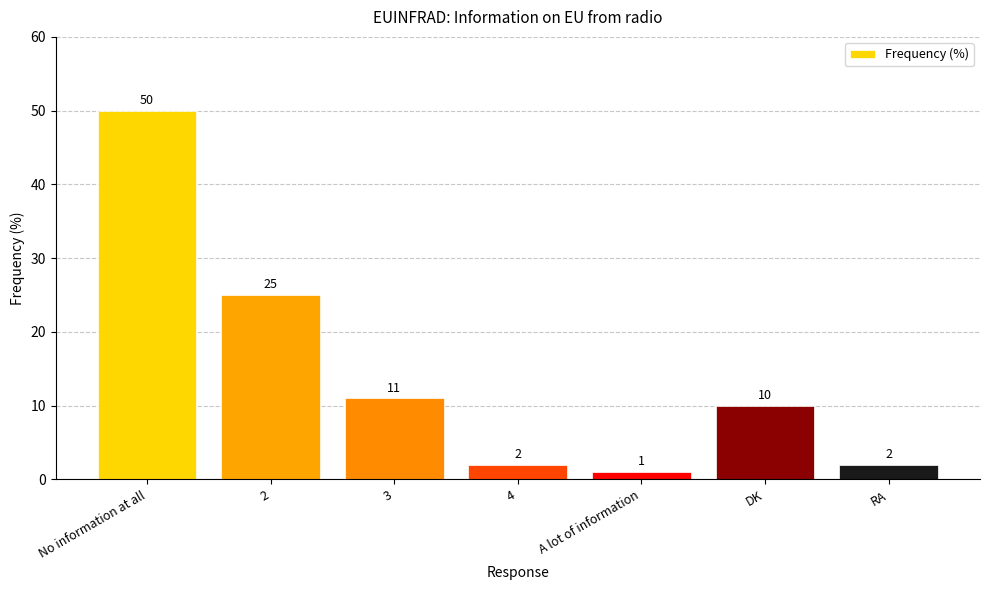

What is the average value?

14